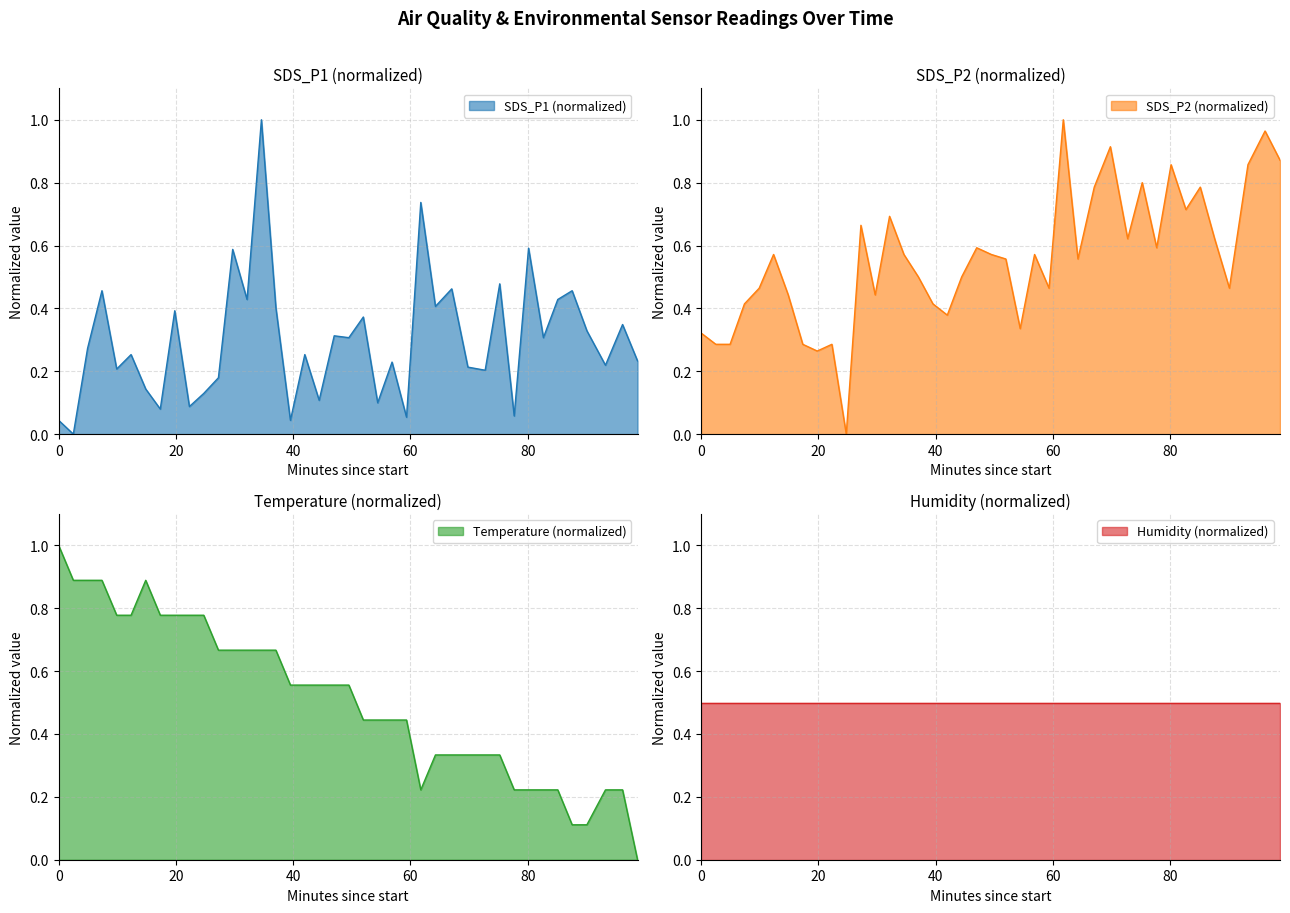

After their last crossing, which series has the higher values: SDS_P1 or Temp?

SDS_P1